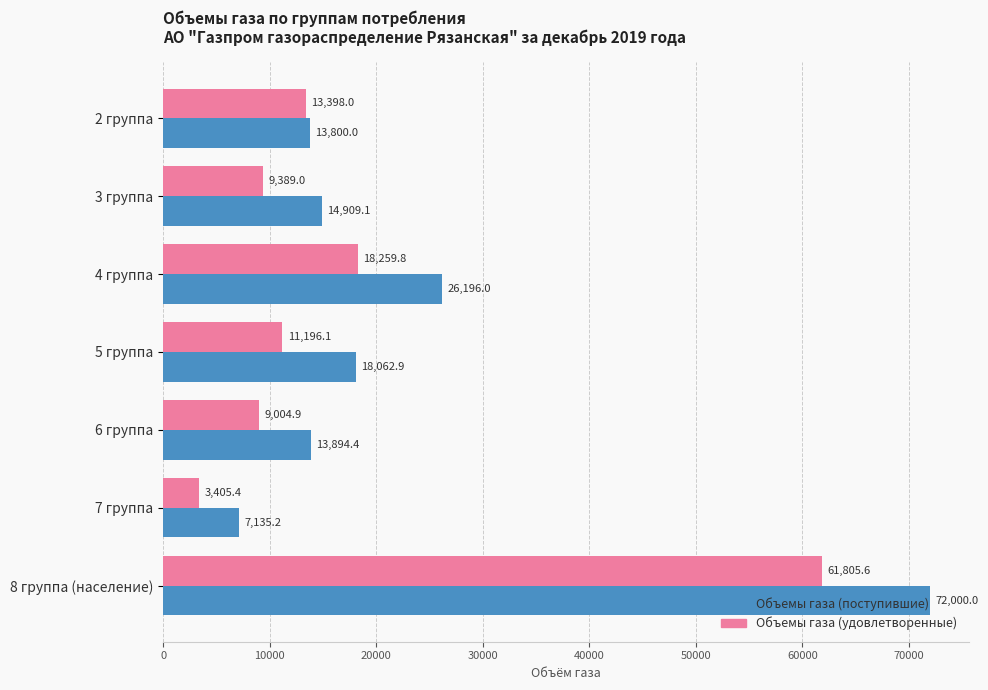

What is the total value across all series at 6 группа?

22899.3